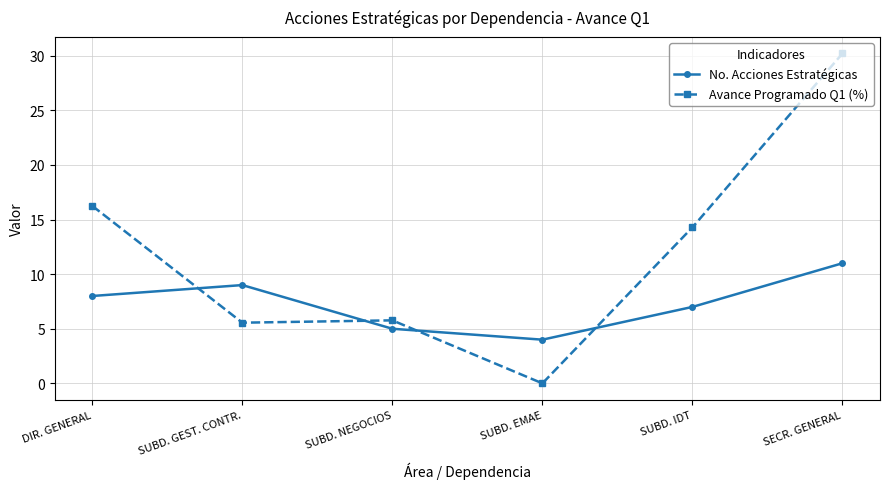

What is the label of the 6th point from the left?

SECR. GENERAL